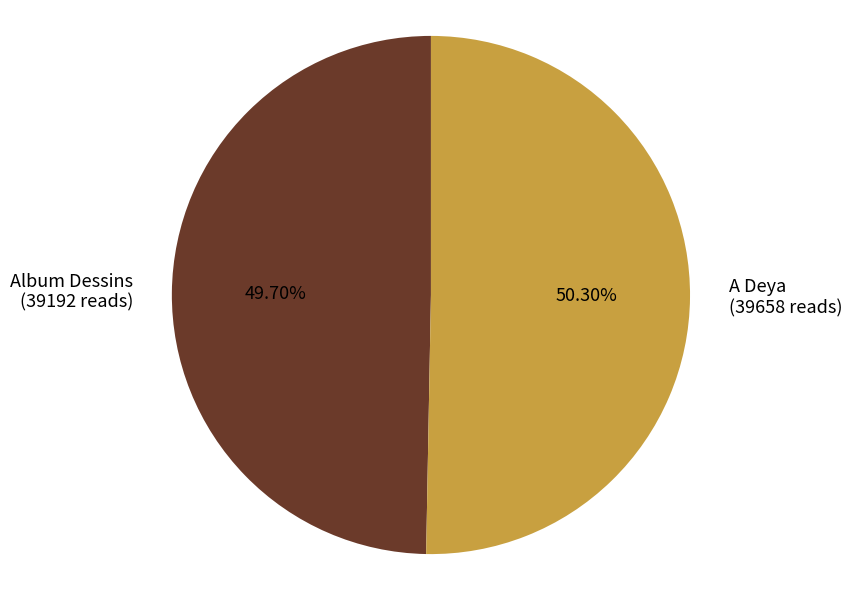

Between Album Dessins and A Deya, which is larger?

A Deya